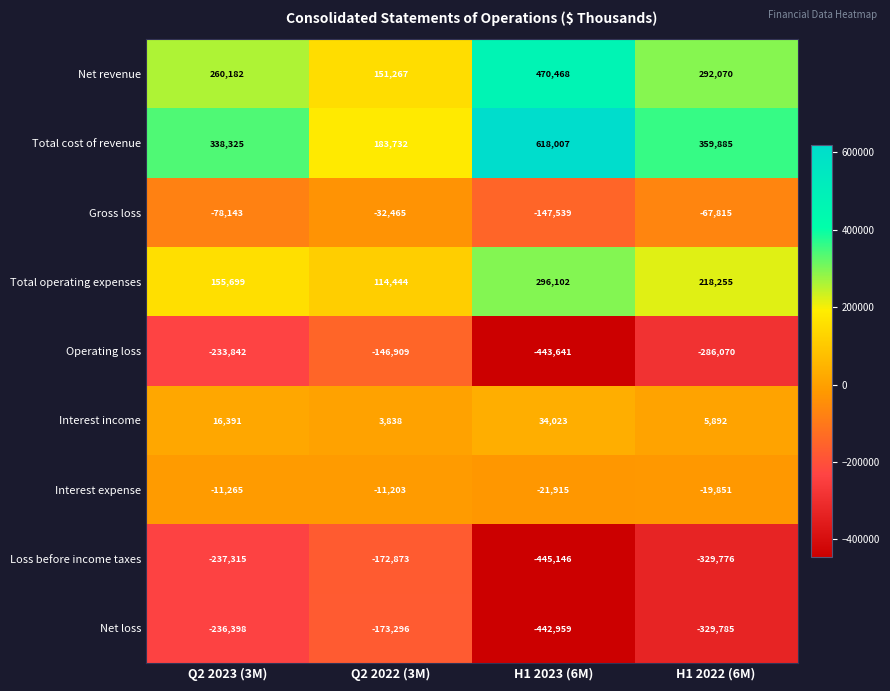

At which label does Net loss first exceed -236398?

Q2 2022 (3M)